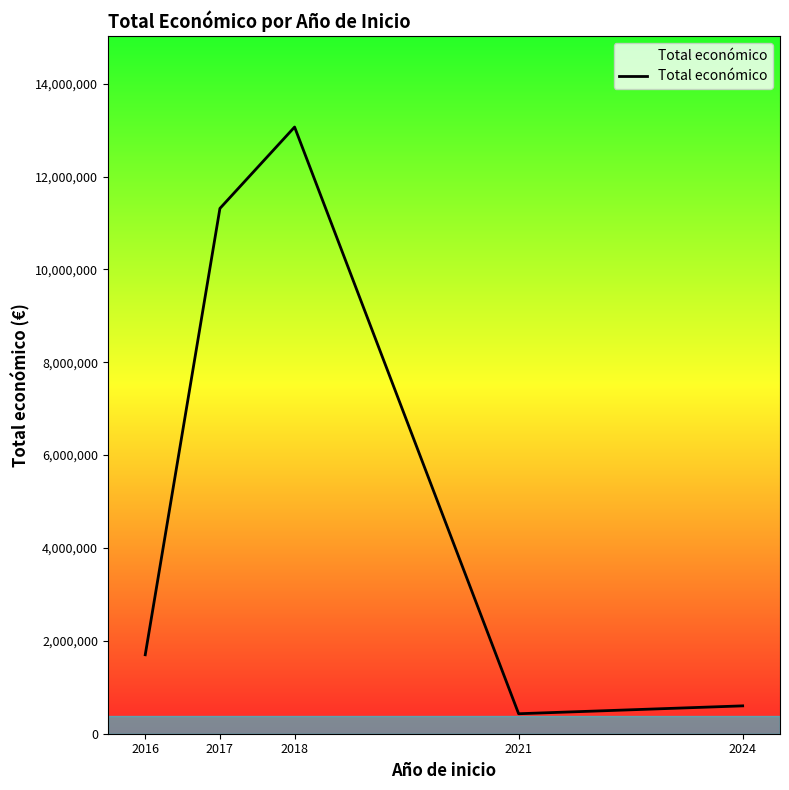

Is this an area chart (filled region under the line)?

No